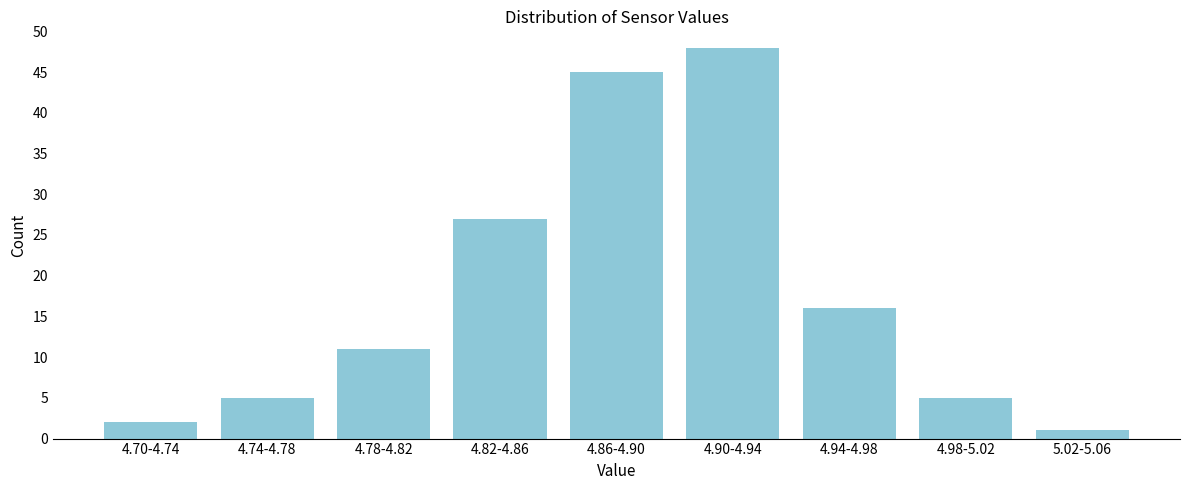

Reading left to right, transcribe all the data shown in this chart.

2	5	11	27	45	48	16	5	1